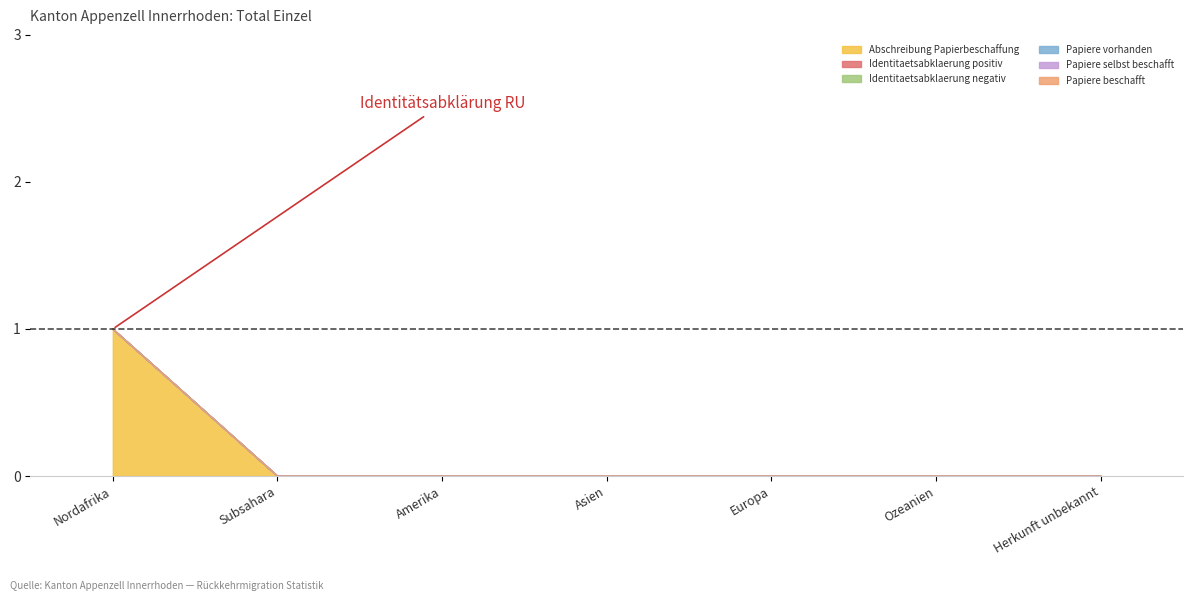

True or false: Papiere beschafft has a value of 0 at Nordafrika.

True